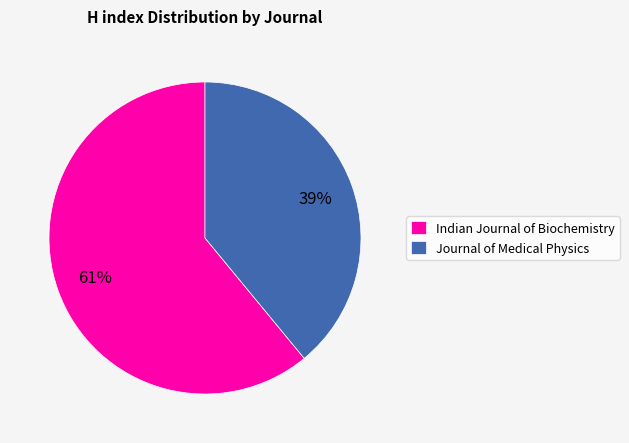

Does any single category account for the majority?

Yes